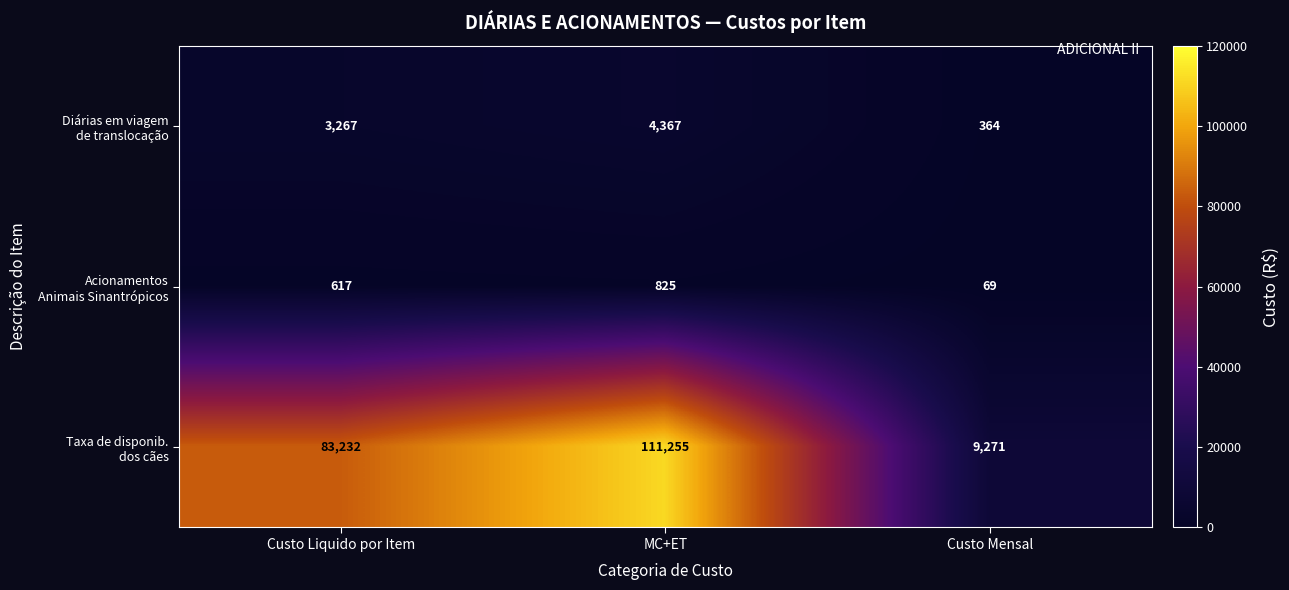

At which category is the sum across all series the highest?

MC+ET